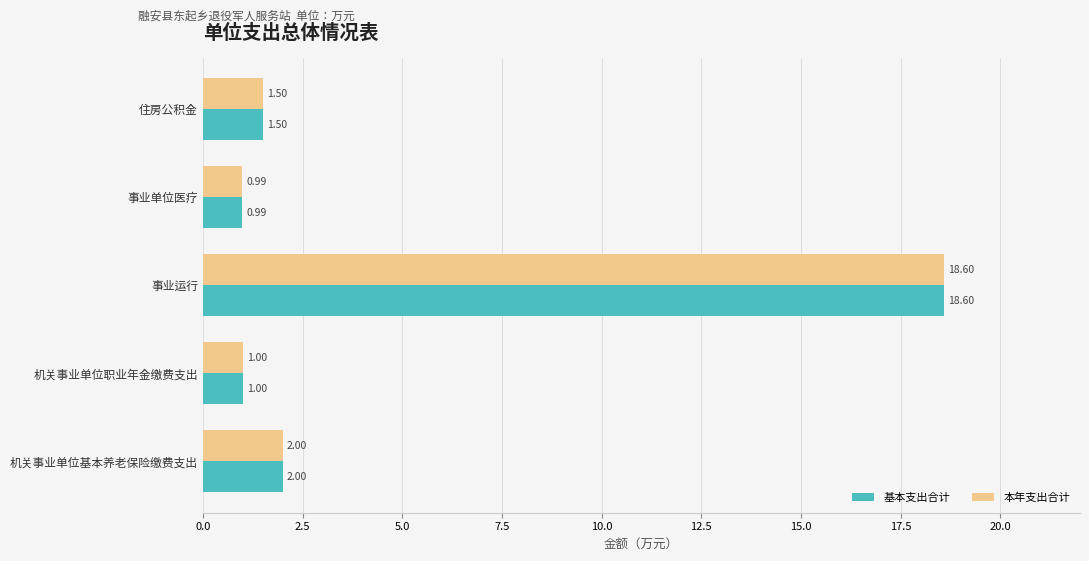

List the labels in order of 基本支出合计 value, largest first.

事业运行, 机关事业单位基本养老保险缴费支出, 住房公积金, 机关事业单位职业年金缴费支出, 事业单位医疗